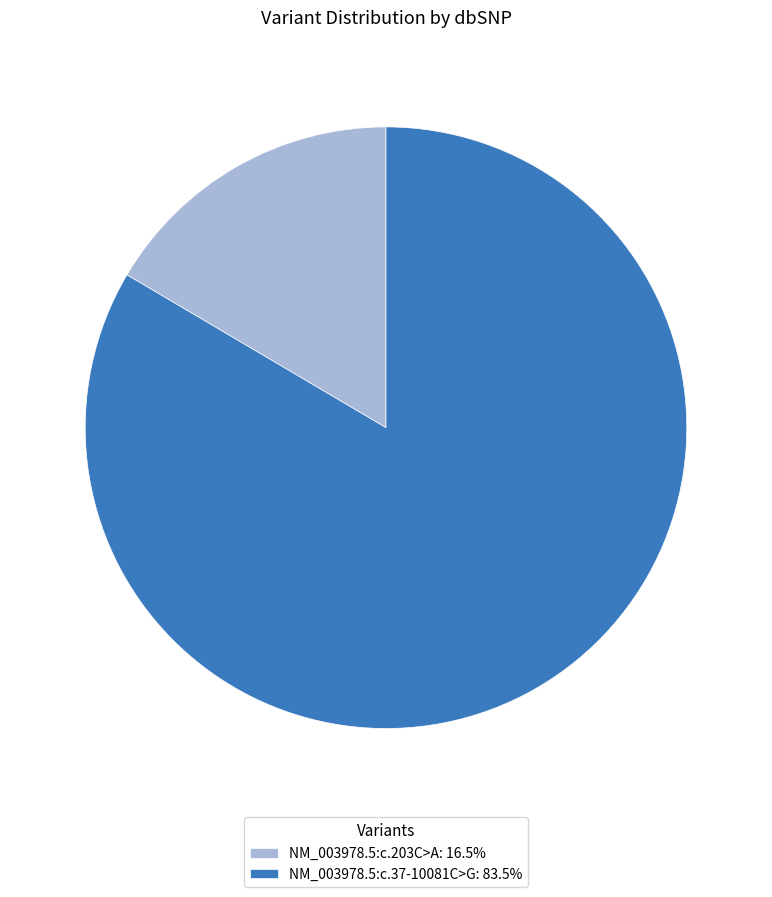

Does NM_003978.5:c.203C>A: 16.5% represent more than half of the total?

No